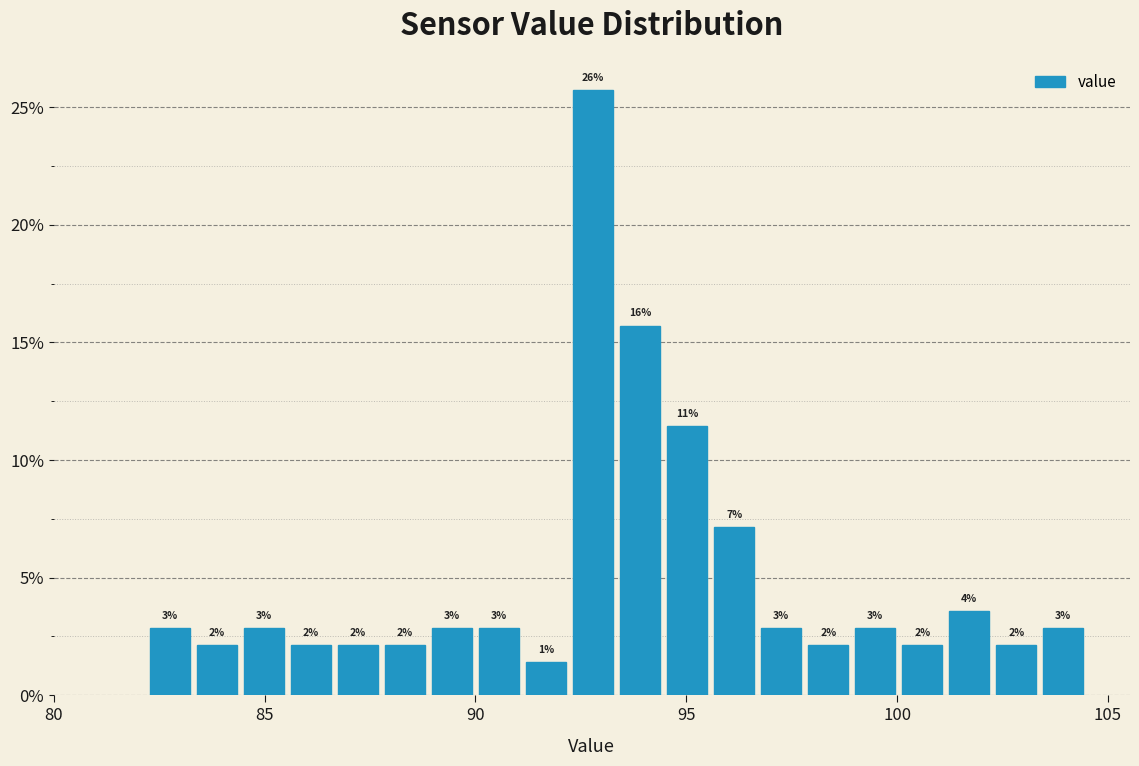

Around what value on the x-axis is the tallest bar? Give the approximate position of its centre, as read against the axis.

93.0